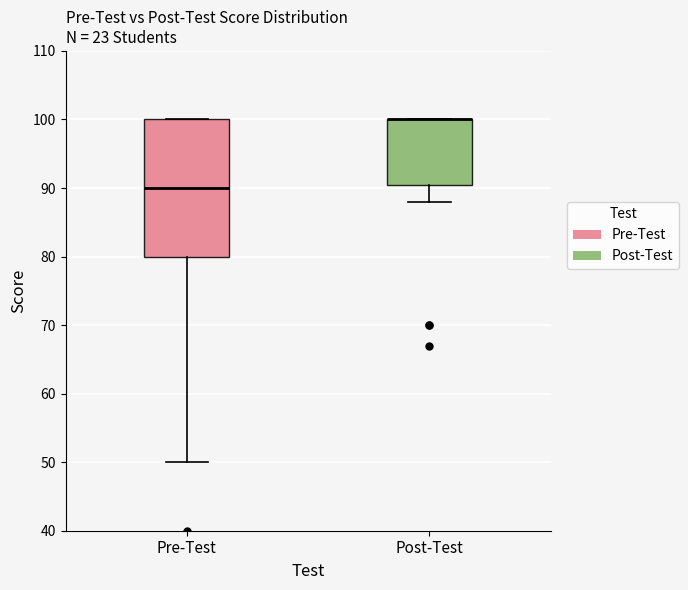

Where is the lower edge of the box for Post-Test on the y-axis? The values are not printed on the chart, so give them approximately, as read against the axis.

91